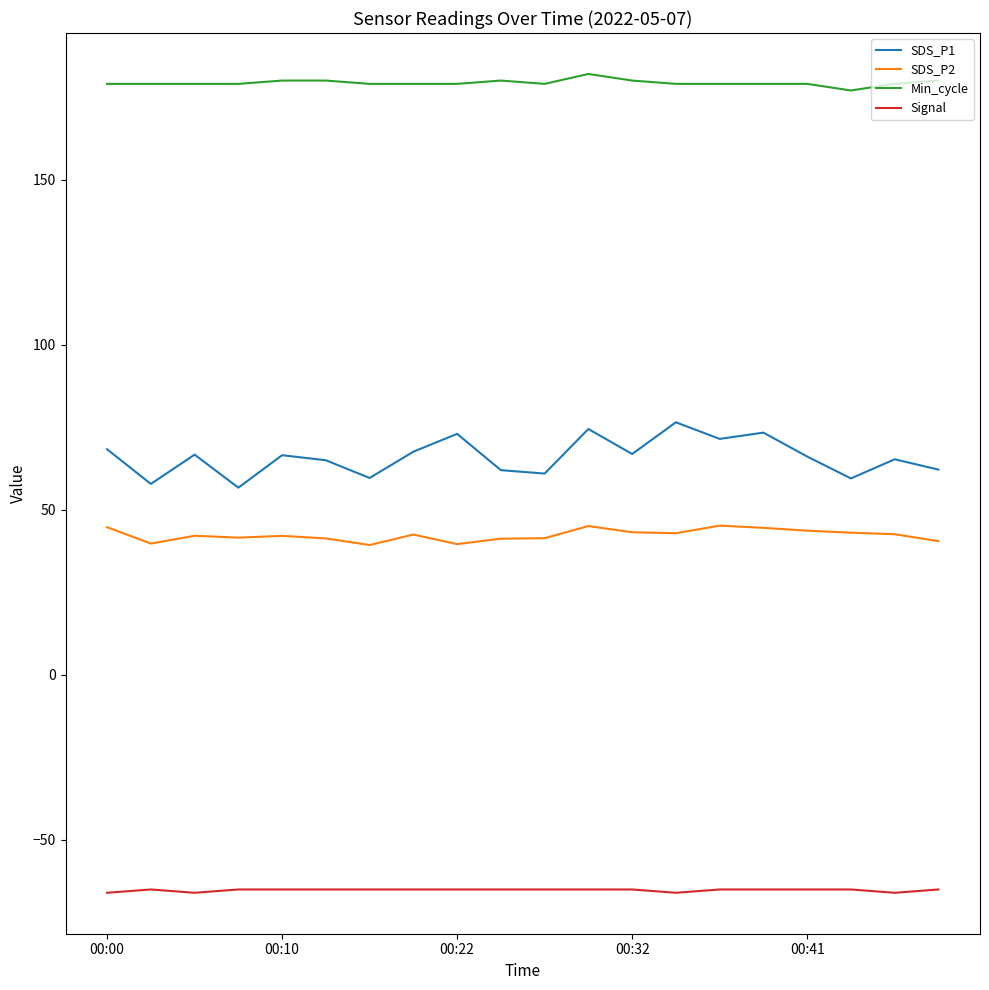

What is the minimum value for SDS_P2?

39.3